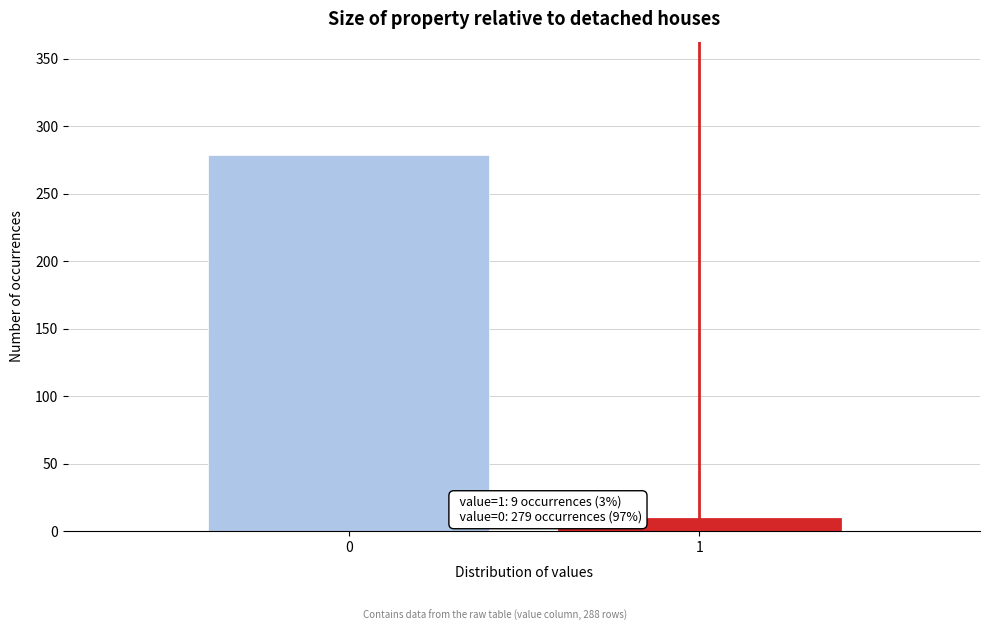

Reading left to right, list all the values displayed in this chart.

279	9